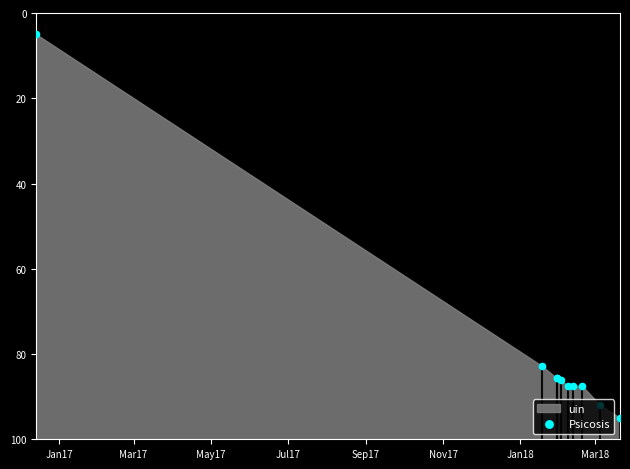

Approximately how many times larger is the value at Jan17 compared to Jan18?

0.1